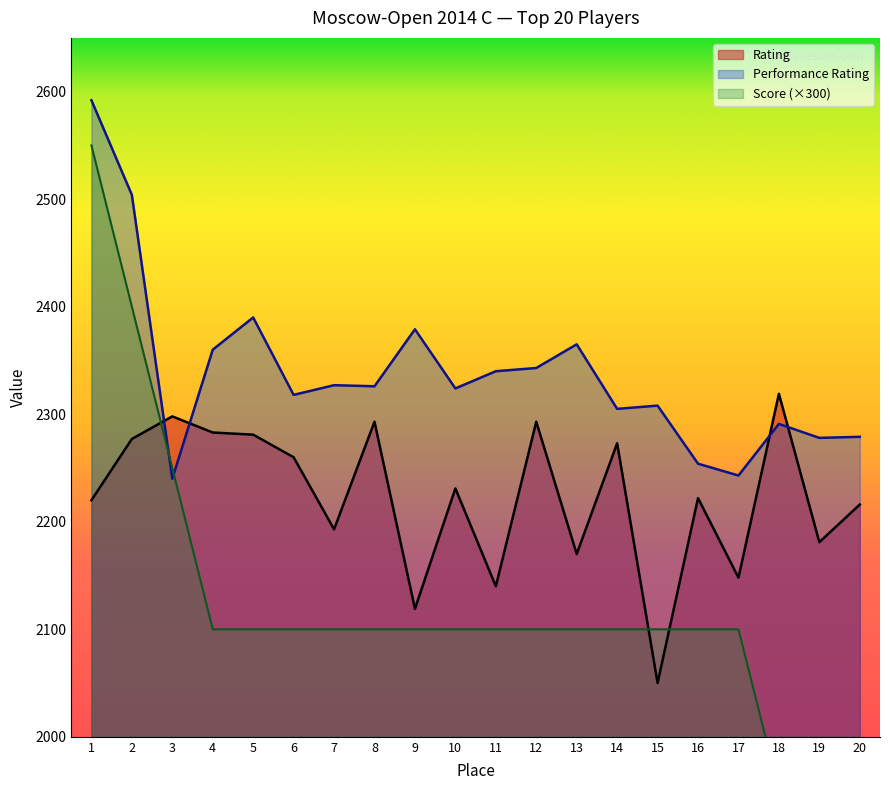

Which label corresponds to the largest value in the chart?

1